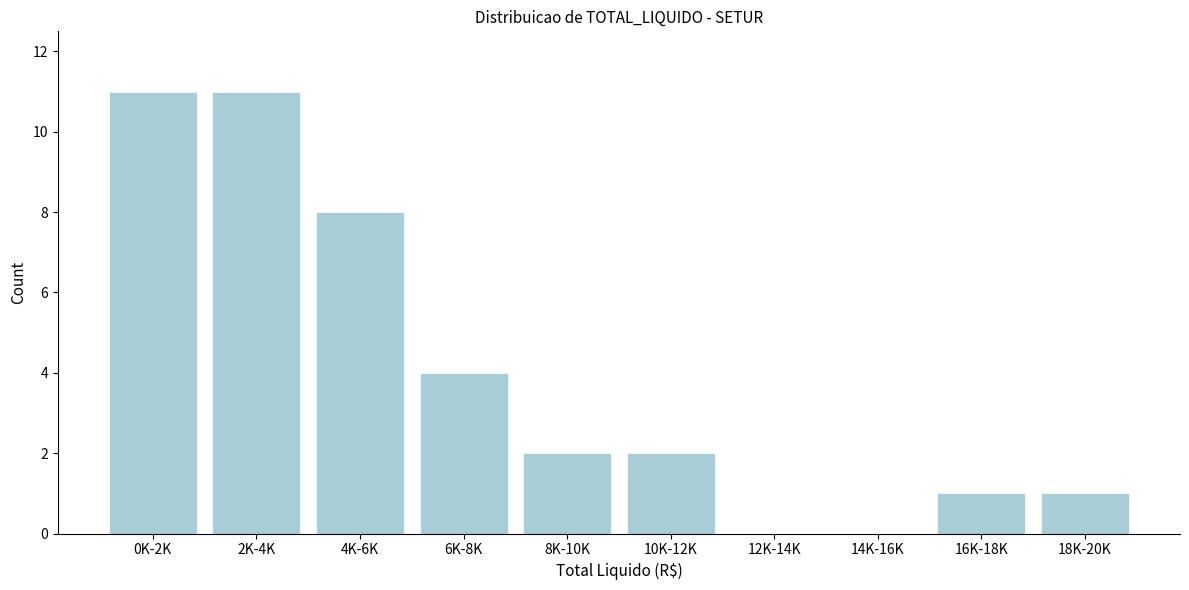

Reading right to left, list all the values displayed in this chart.

18K-20K=1	16K-18K=1	14K-16K=0	12K-14K=0	10K-12K=2	8K-10K=2	6K-8K=4	4K-6K=8	2K-4K=11	0K-2K=11